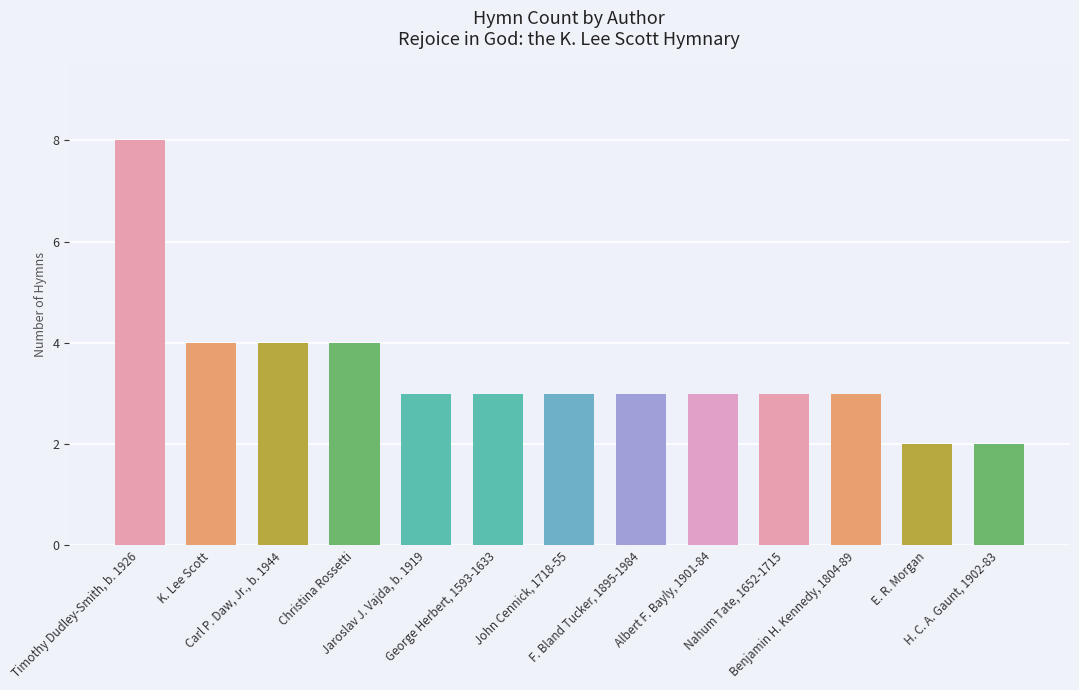

Reading left to right, list all the values displayed in this chart.

Timothy Dudley-Smith, b. 1926=8	K. Lee Scott=4	Carl P. Daw, Jr., b. 1944=4	Christina Rossetti=4	Jaroslav J. Vajda, b. 1919=3	George Herbert, 1593-1633=3	John Cennick, 1718-55=3	F. Bland Tucker, 1895-1984=3	Albert F. Bayly, 1901-84=3	Nahum Tate, 1652-1715=3	Benjamin H. Kennedy, 1804-89=3	E. R. Morgan=2	H. C. A. Gaunt, 1902-83=2